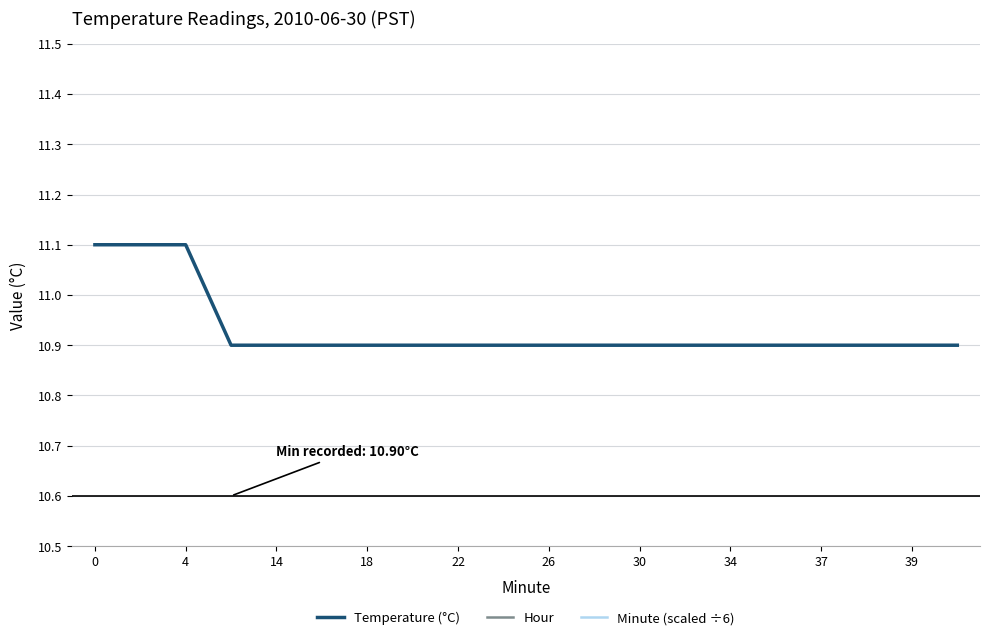

How many lines are shown in the chart?

3